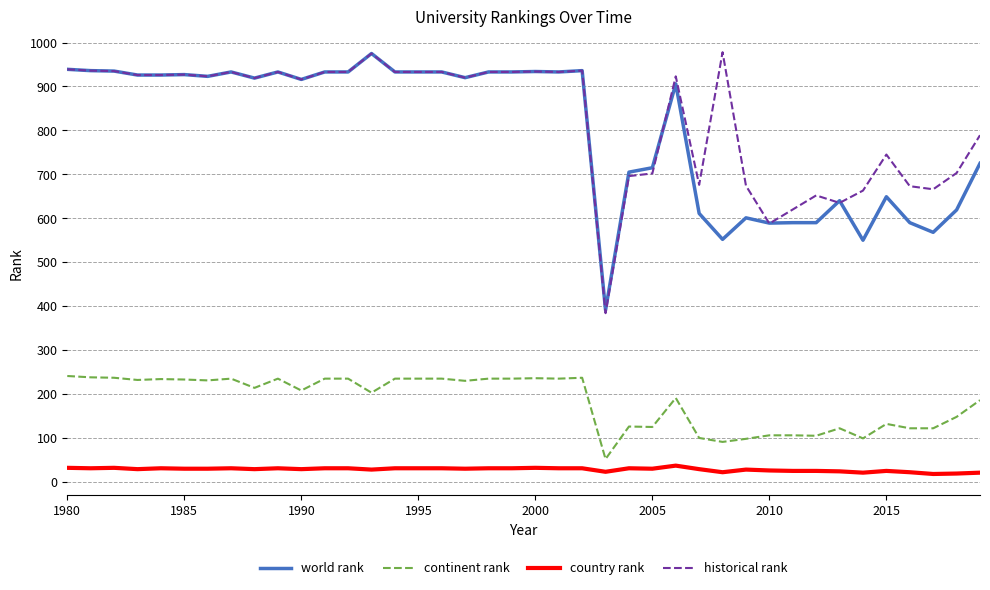

What is the maximum value for world rank?

975